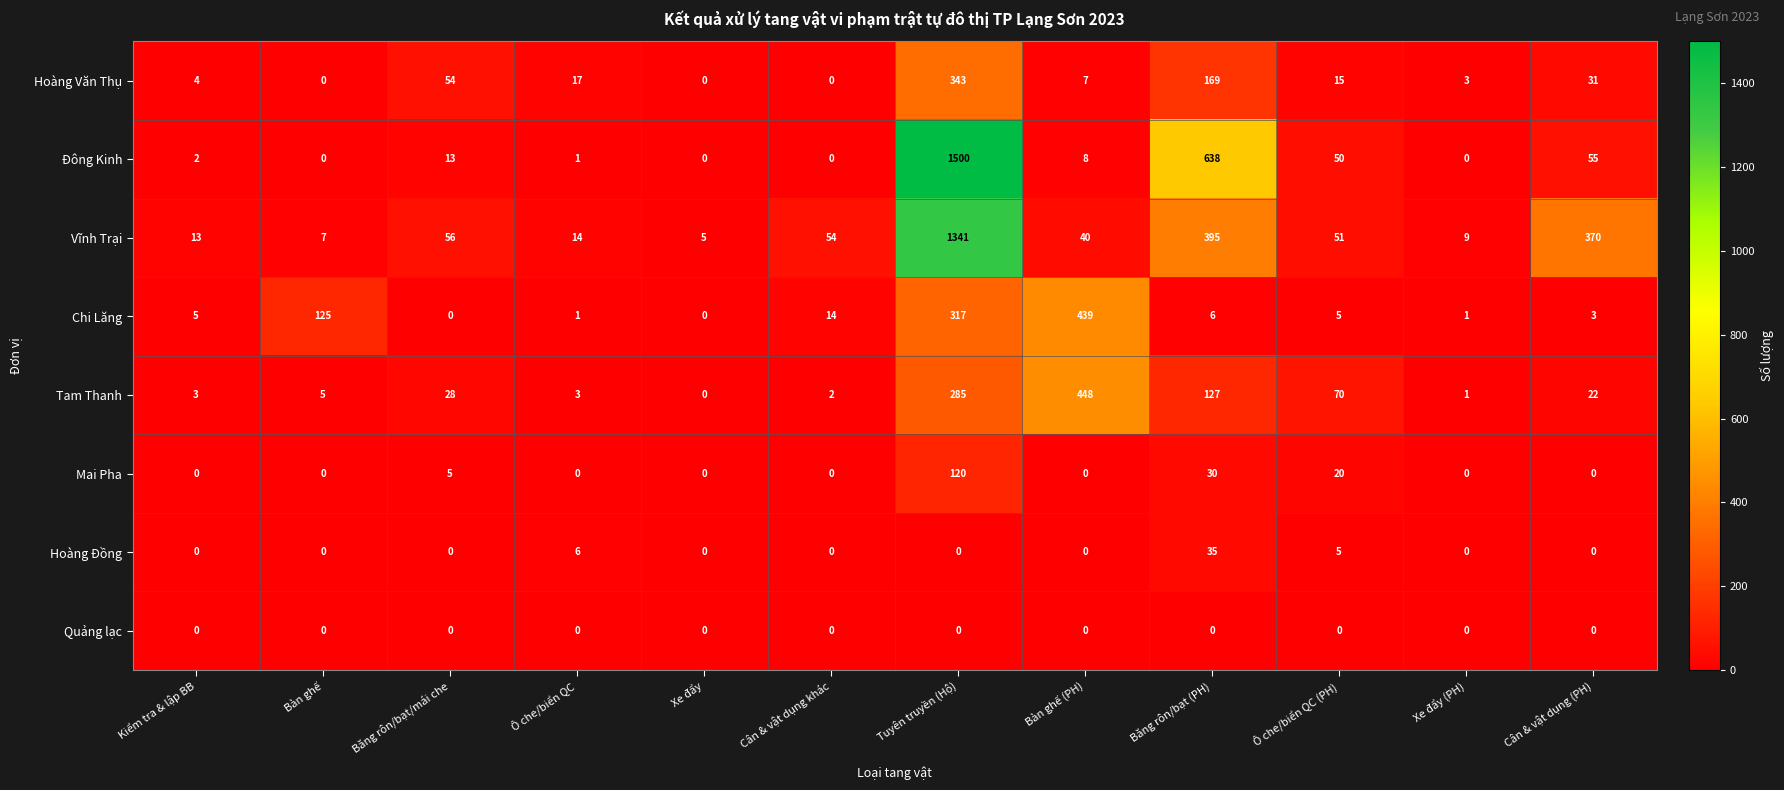

Which series changed the most between Tuyên truyền (Hộ) and Băng rôn/bạt (PH)?

Vĩnh Trại